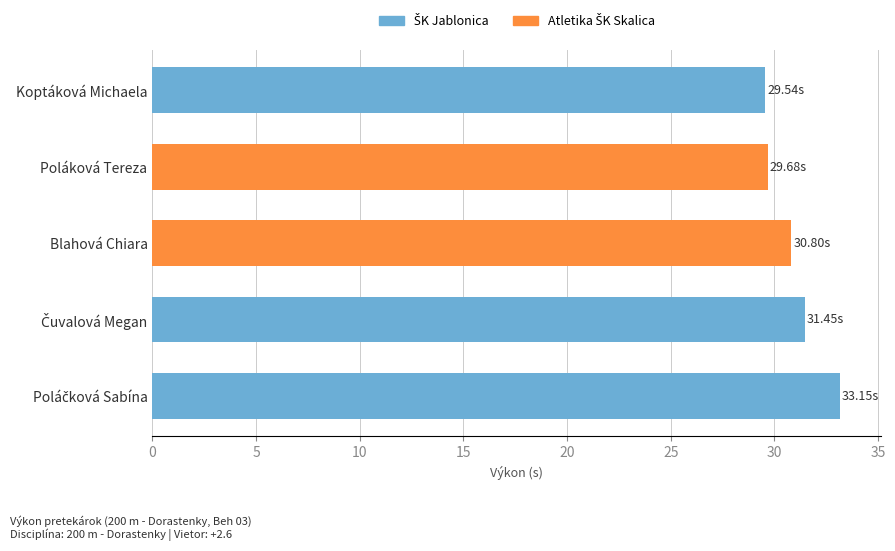

Read the value at Poláková Tereza.

29.7